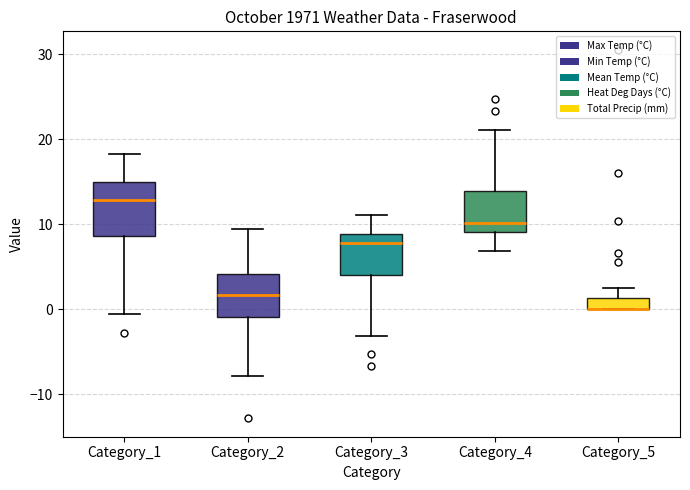

Which box is the tallest, from its lower edge to its upper edge?

Category_1